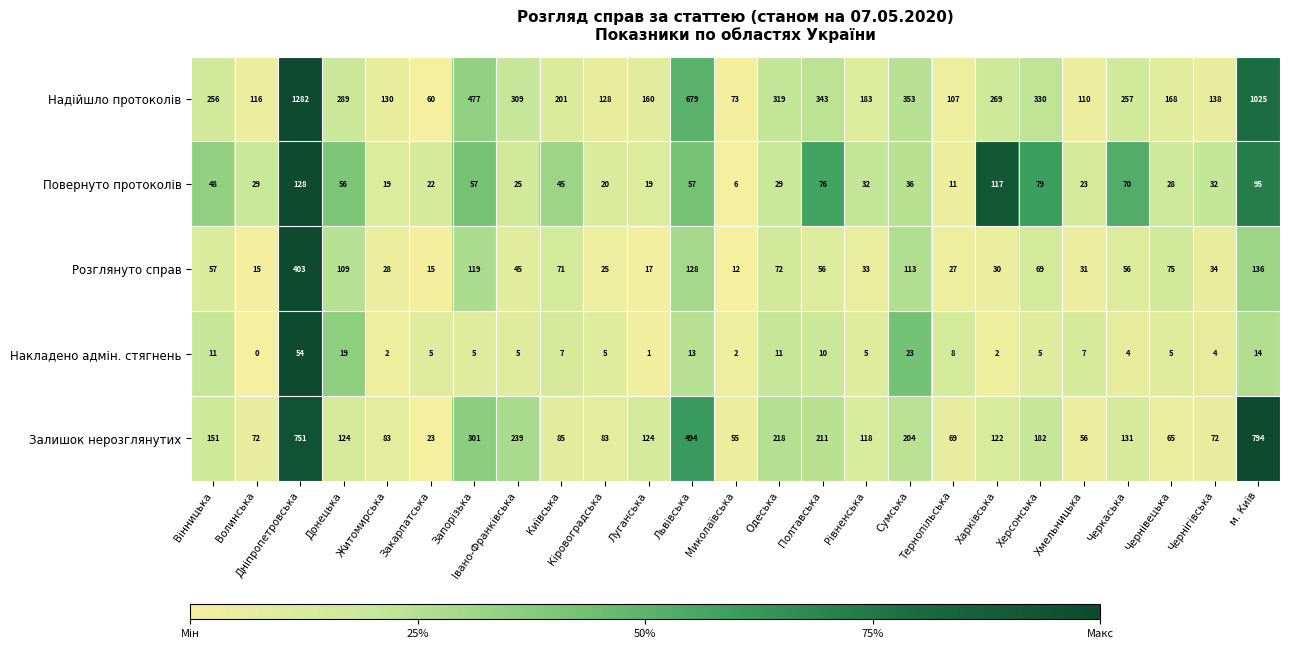

What is the difference between the second highest and minimum values in the Розглянуто справ series?

124